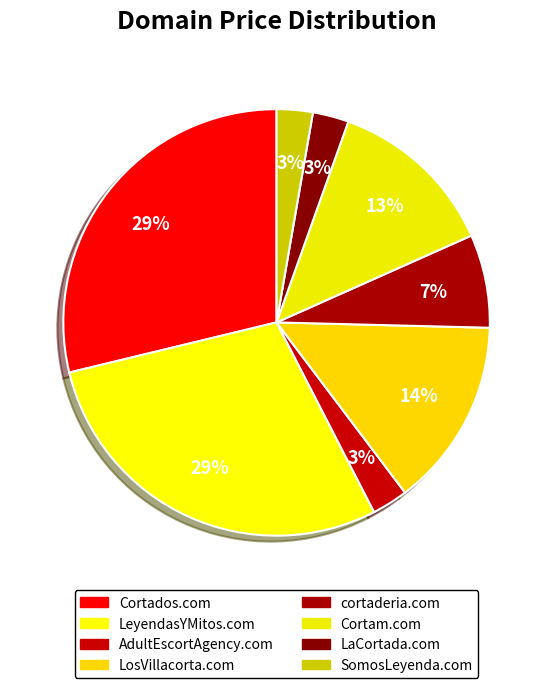

Do LaCortada.com and Cortados.com together represent more than half of the pie?

No